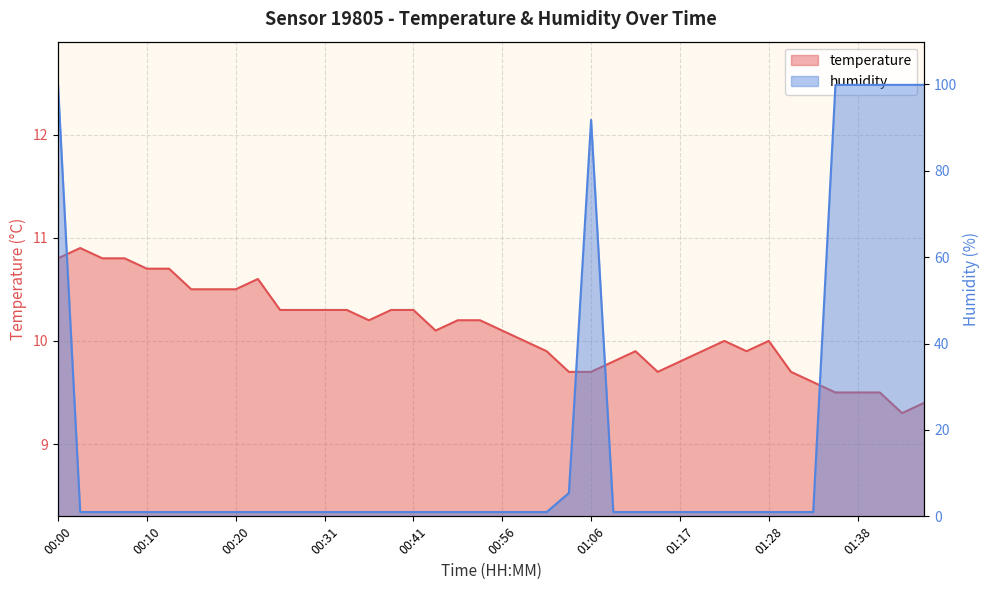

Reading left to right, transcribe all the data shown in this chart.

temperature: 00:00=10.8	00:03=10.9	00:05=10.8	00:08=10.8	00:10=10.7	00:13=10.7	00:15=10.5	00:18=10.5	00:20=10.5	00:23=10.6	00:25=10.3	00:28=10.3	00:31=10.3	00:33=10.3	00:36=10.2	00:38=10.3	00:41=10.3	00:46=10.1	00:48=10.2	00:51=10.2	00:56=10.1	00:58=10.0	01:01=9.9	01:04=9.7	01:06=9.7	01:09=9.8	01:12=9.9	01:14=9.7	01:17=9.8	01:20=9.9	01:22=10.0	01:25=9.9	01:28=10.0	01:31=9.7	01:33=9.6	01:36=9.5	01:38=9.5	01:41=9.5	01:43=9.3	01:46=9.4
humidity: 00:00=99.9	00:03=1.0	00:05=1.0	00:08=1.0	00:10=1.0	00:13=1.0	00:15=1.0	00:18=1.0	00:20=1.0	00:23=1.0	00:25=1.0	00:28=1.0	00:31=1.0	00:33=1.0	00:36=1.0	00:38=1.0	00:41=1.0	00:46=1.0	00:48=1.0	00:51=1.0	00:56=1.0	00:58=1.0	01:01=1.0	01:04=5.4	01:06=91.8	01:09=1.0	01:12=1.0	01:14=1.0	01:17=1.0	01:20=1.0	01:22=1.0	01:25=1.0	01:28=1.0	01:31=1.0	01:33=1.0	01:36=99.9	01:38=99.9	01:41=99.9	01:43=99.9	01:46=99.9